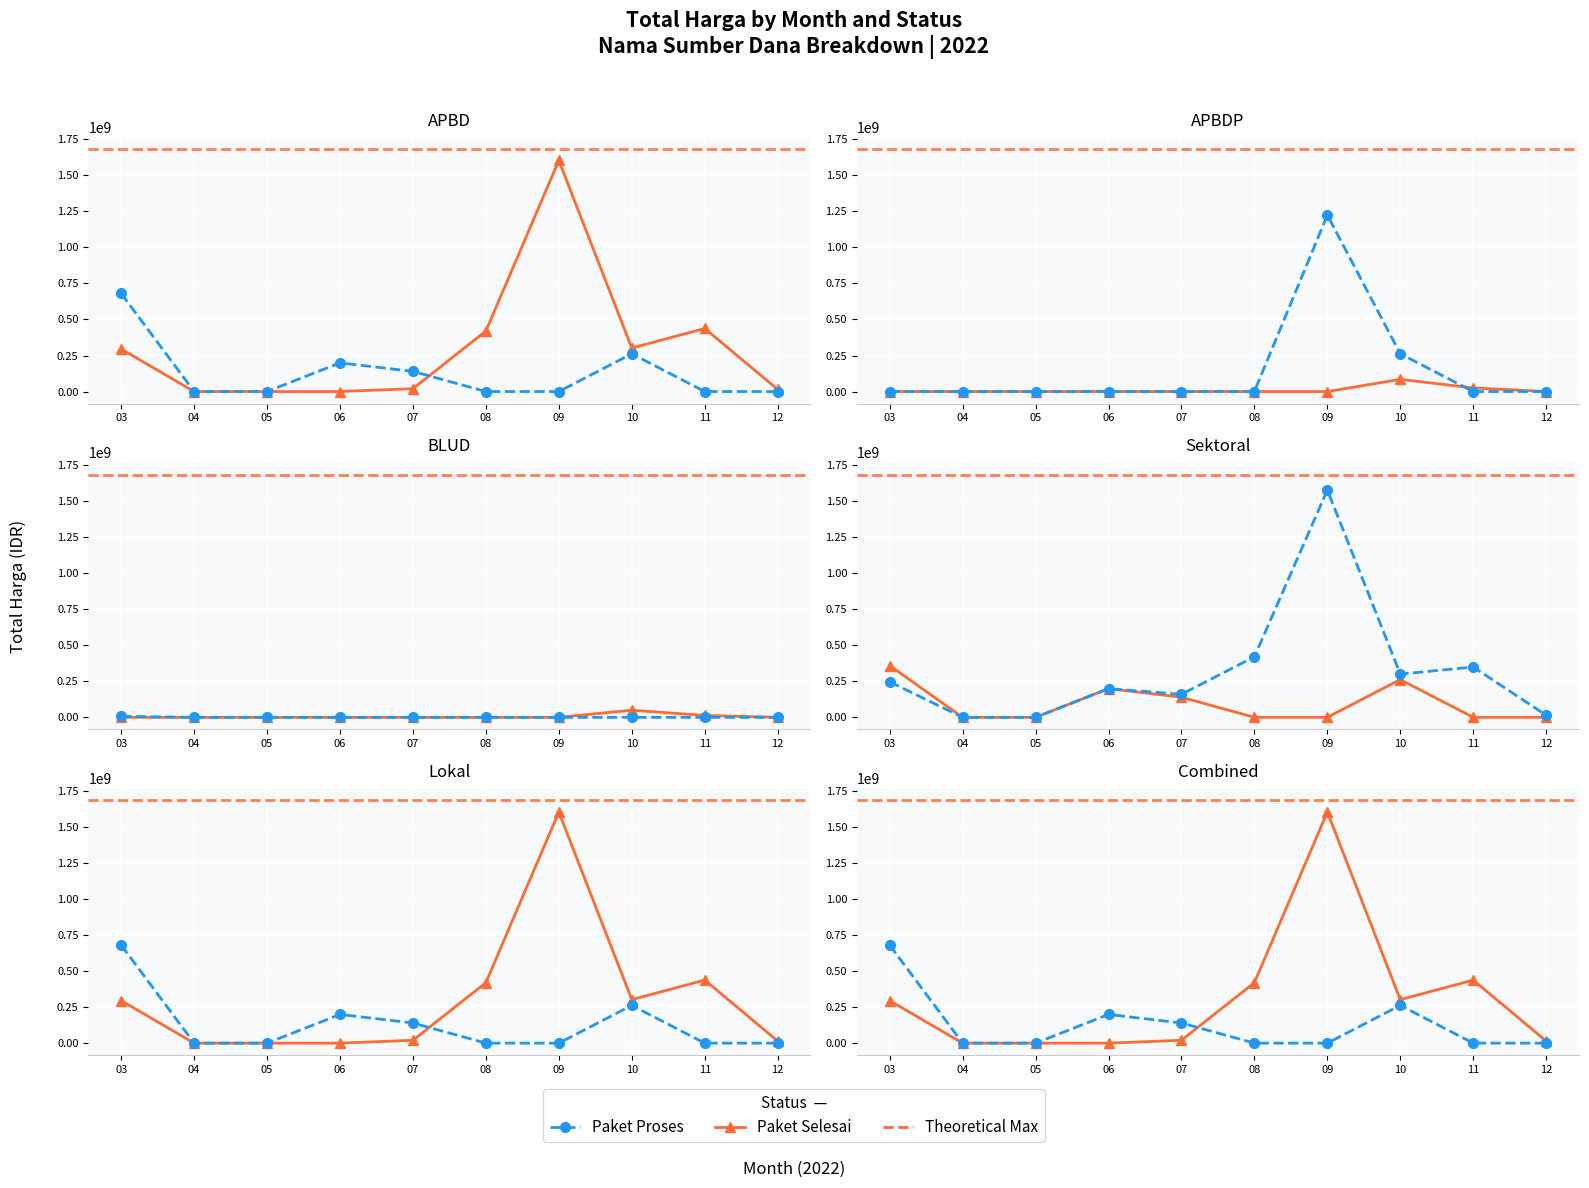

Rank the series by their average value, from lowest to highest.

Paket Proses, Paket Selesai